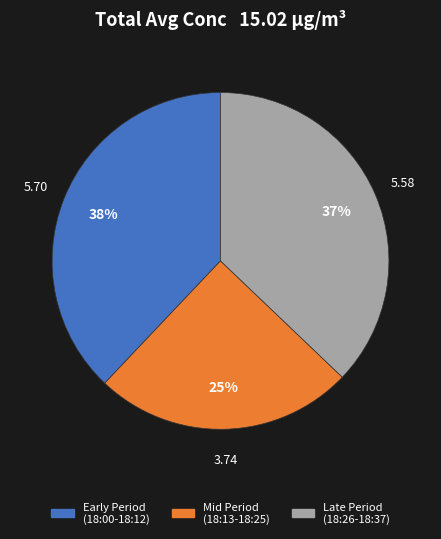

Is there any slice that represents more than half of the pie?

No